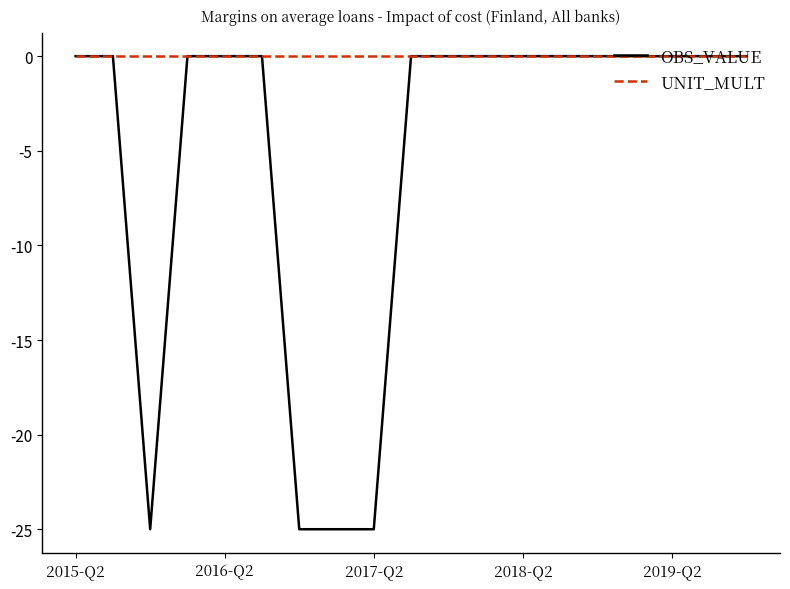

List the series in order of their overall mean, highest first.

UNIT_MULT, OBS_VALUE